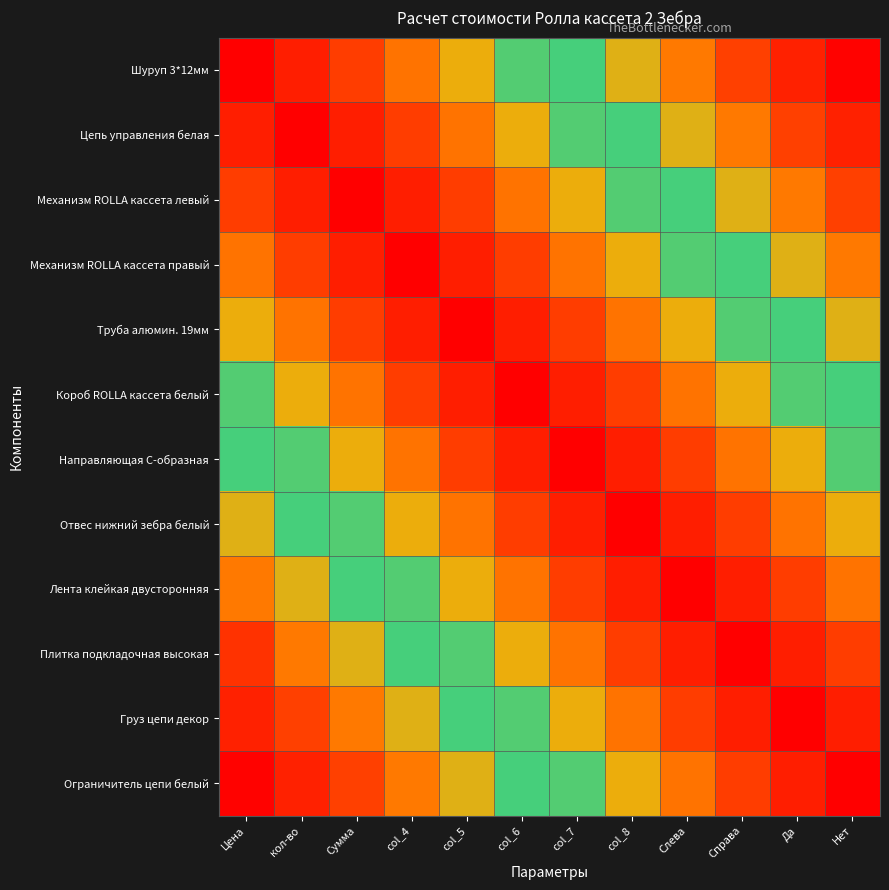

Reading right to left, extract all data points from this chart.

Шуруп 3*12мм: Нет=100.0	Да=90.9	Справа=81.8	Слева=72.7	col_8=63.6	col_7=54.5	col_6=45.5	col_5=36.4	col_4=27.3	Сумма=18.2	кол-во=9.1	Цена=0.0
Цепь управления белая: Нет=90.9	Да=81.8	Справа=72.7	Слева=63.6	col_8=54.5	col_7=45.5	col_6=36.4	col_5=27.3	col_4=18.2	Сумма=9.1	кол-во=0.0	Цена=9.1
Механизм ROLLA кассета левый: Нет=81.8	Да=72.7	Справа=63.6	Слева=54.5	col_8=45.5	col_7=36.4	col_6=27.3	col_5=18.2	col_4=9.1	Сумма=0.0	кол-во=9.1	Цена=18.2
Механизм ROLLA кассета правый: Нет=72.7	Да=63.6	Справа=54.5	Слева=45.5	col_8=36.4	col_7=27.3	col_6=18.2	col_5=9.1	col_4=0.0	Сумма=9.1	кол-во=18.2	Цена=27.3
Труба алюмин. 19мм: Нет=63.6	Да=54.5	Справа=45.5	Слева=36.4	col_8=27.3	col_7=18.2	col_6=9.1	col_5=0.0	col_4=9.1	Сумма=18.2	кол-во=27.3	Цена=36.4
Короб ROLLA кассета белый: Нет=54.5	Да=45.5	Справа=36.4	Слева=27.3	col_8=18.2	col_7=9.1	col_6=0.0	col_5=9.1	col_4=18.2	Сумма=27.3	кол-во=36.4	Цена=45.5
Направляющая C-образная: Нет=45.5	Да=36.4	Справа=27.3	Слева=18.2	col_8=9.1	col_7=0.0	col_6=9.1	col_5=18.2	col_4=27.3	Сумма=36.4	кол-во=45.5	Цена=54.5
Отвес нижний зебра белый: Нет=36.4	Да=27.3	Справа=18.2	Слева=9.1	col_8=0.0	col_7=9.1	col_6=18.2	col_5=27.3	col_4=36.4	Сумма=45.5	кол-во=54.5	Цена=63.6
Лента клейкая двусторонняя: Нет=27.3	Да=18.2	Справа=9.1	Слева=0.0	col_8=9.1	col_7=18.2	col_6=27.3	col_5=36.4	col_4=45.5	Сумма=54.5	кол-во=63.6	Цена=72.7
Плитка подкладочная высокая: Нет=18.2	Да=9.1	Справа=0.0	Слева=9.1	col_8=18.2	col_7=27.3	col_6=36.4	col_5=45.5	col_4=54.5	Сумма=63.6	кол-во=72.7	Цена=85.8
Груз цепи декор: Нет=9.1	Да=0.0	Справа=9.1	Слева=18.2	col_8=27.3	col_7=36.4	col_6=45.5	col_5=54.5	col_4=63.6	Сумма=72.7	кол-во=81.8	Цена=90.9
Ограничитель цепи белый: Нет=0.0	Да=9.1	Справа=18.2	Слева=27.3	col_8=36.4	col_7=45.5	col_6=54.5	col_5=63.6	col_4=72.7	Сумма=81.8	кол-во=90.9	Цена=100.0